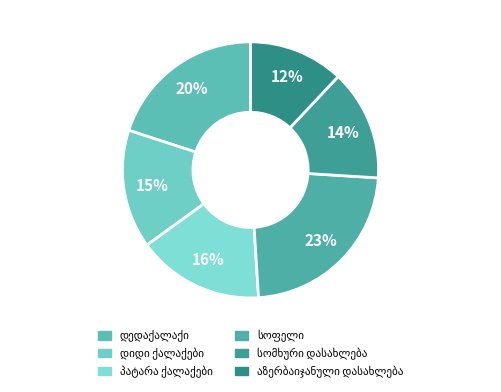

How many slices are in this pie chart?

6